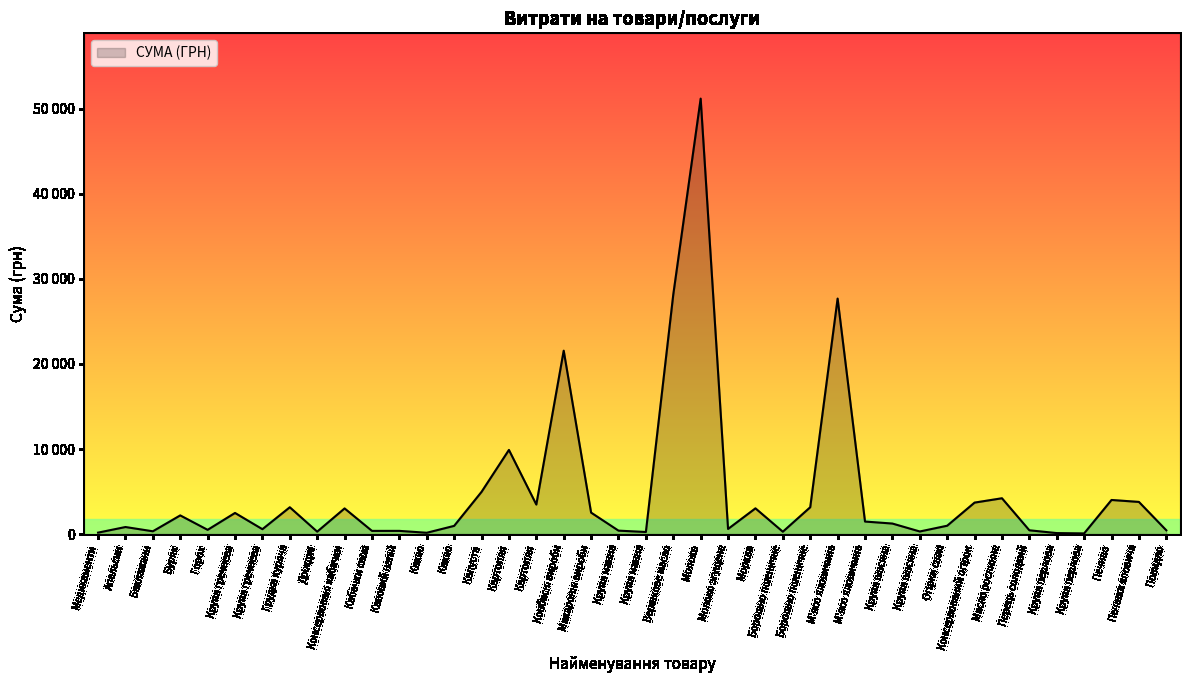

List the labels in order of value, smallest first.

Крупа перлова, Крупа перлова, Какао, Медикаменти, Крупа манна, Борошно пшеничне, Дріжджі, Крупа вівсяна, Баклажани, Кабачки свіжі, Кавовий напій, Крупа манна, Повидло, Перець солодкий, Горох, Крупа гречнева, Молоко згущене, Апельсин, Какао, Огірки свіжі, Крупа вівсяна, М'ясо яловичина, Буряк, Крупа гречнева, Макаронні вироби, Консервовані кабачки, Морква, Грудка куряча, Борошно пшеничне, Картопля, Консервований огірок, Печінка яловича, Печиво, Масло рослинне, Капуста, Картопля, Ковбасні вироби, М'ясо яловичина, Вершкове масло, Молоко